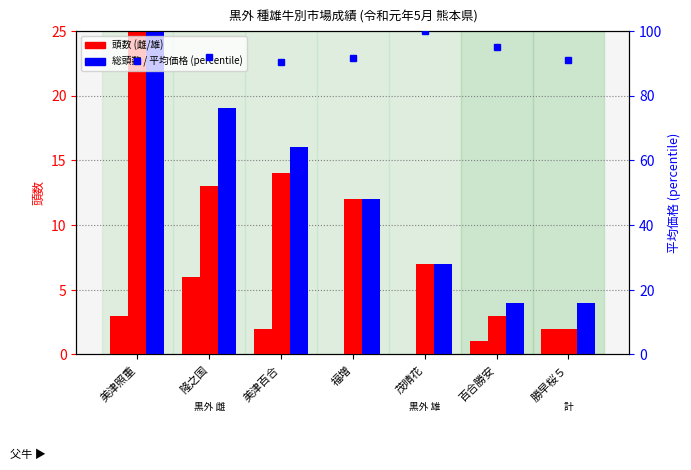

Which category has the highest value in the 雄平均価格 (percentile) series?

茂晴花